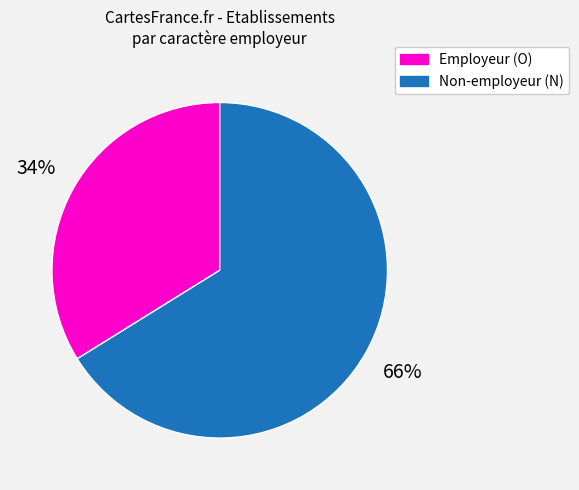

What is the largest slice in the pie chart?

Non-employeur (N)